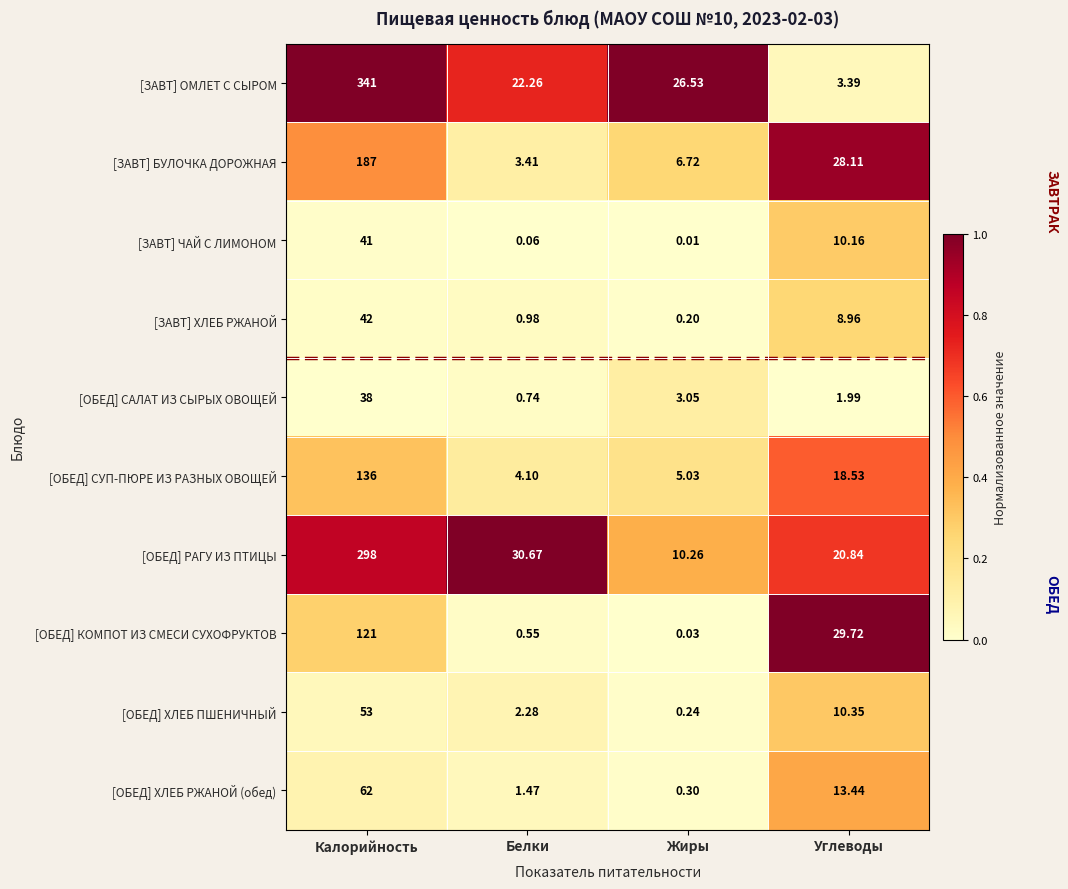

Which category has the highest value in the [ОБЕД] САЛАТ ИЗ СЫРЫХ ОВОЩЕЙ series?

Калорийность